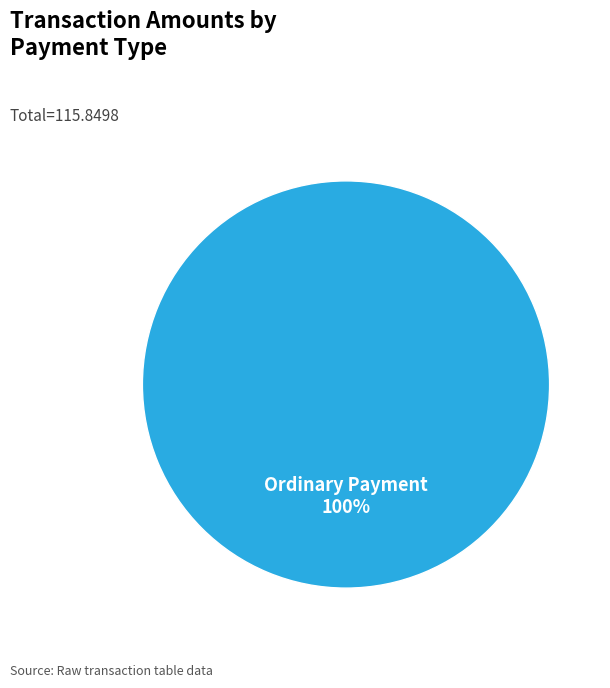

Is there any slice that represents more than half of the pie?

Yes